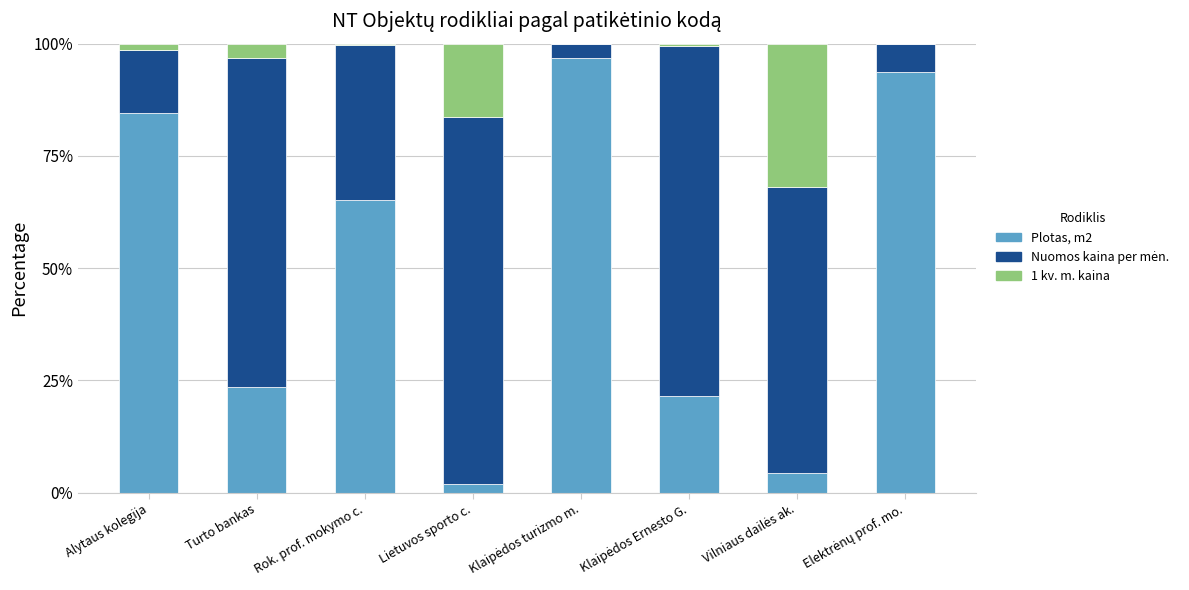

What is the sum of all Plotas, m2 values?

391.8